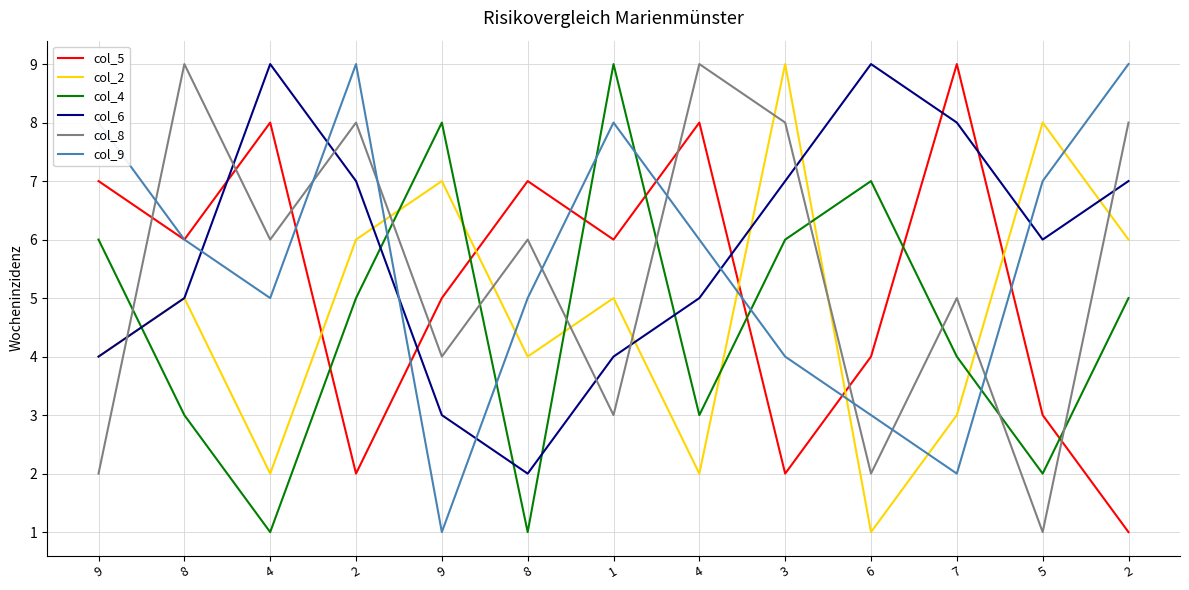

Is it true that col_8 equals 8 at 2?

True